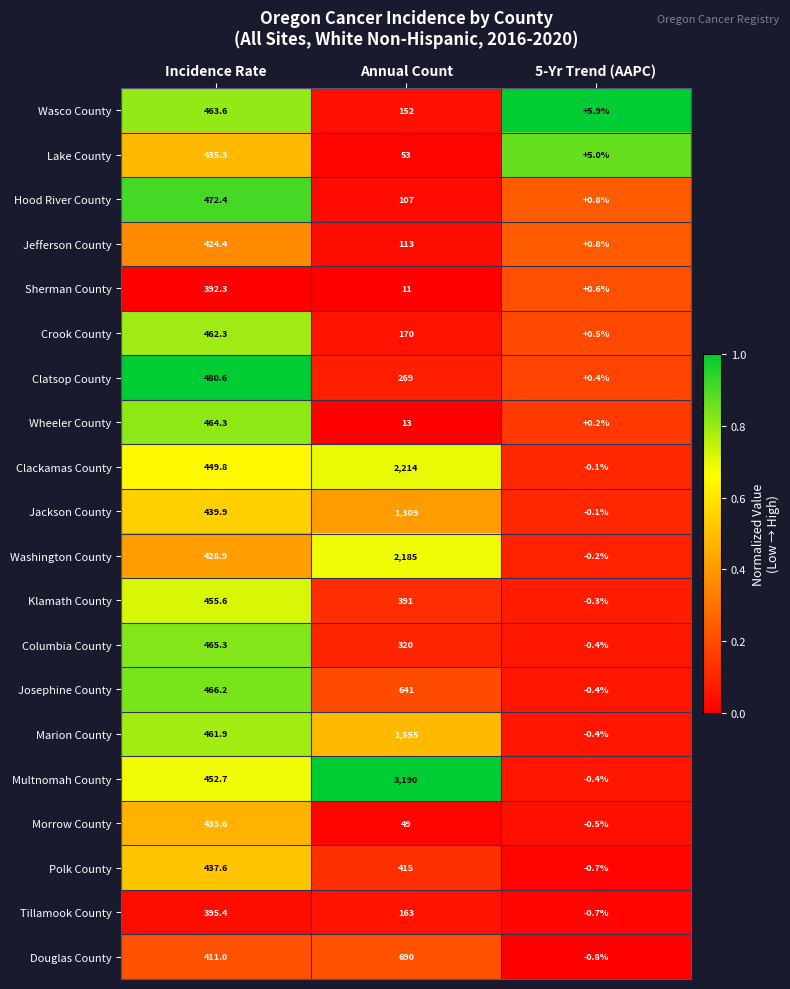

Where is Crook County nearest to the value 231?

Annual Count